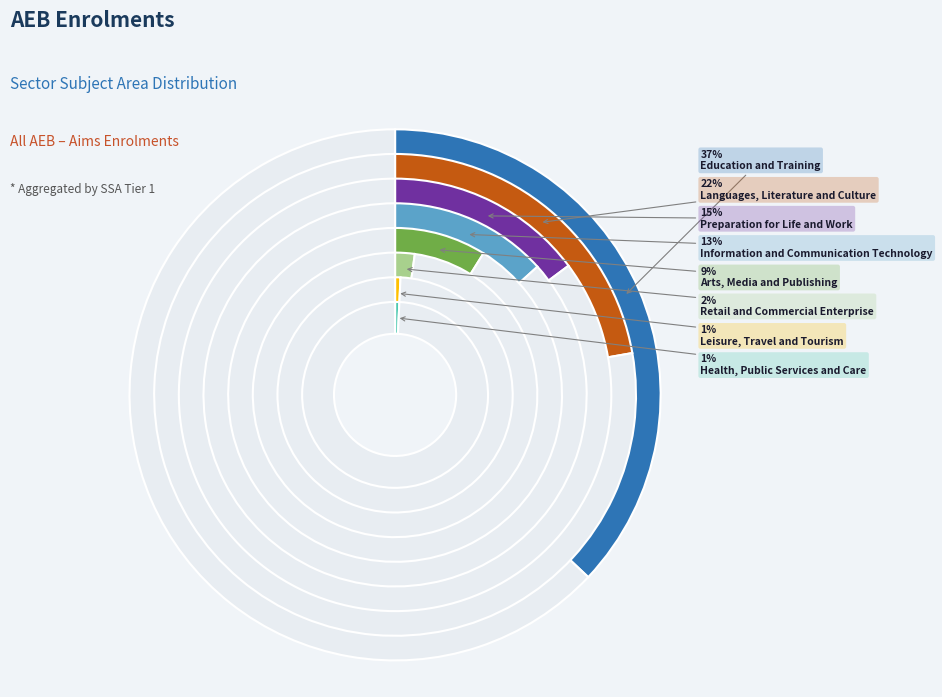

To the nearest percent, what portion does Information and Communication Technology represent?

13%